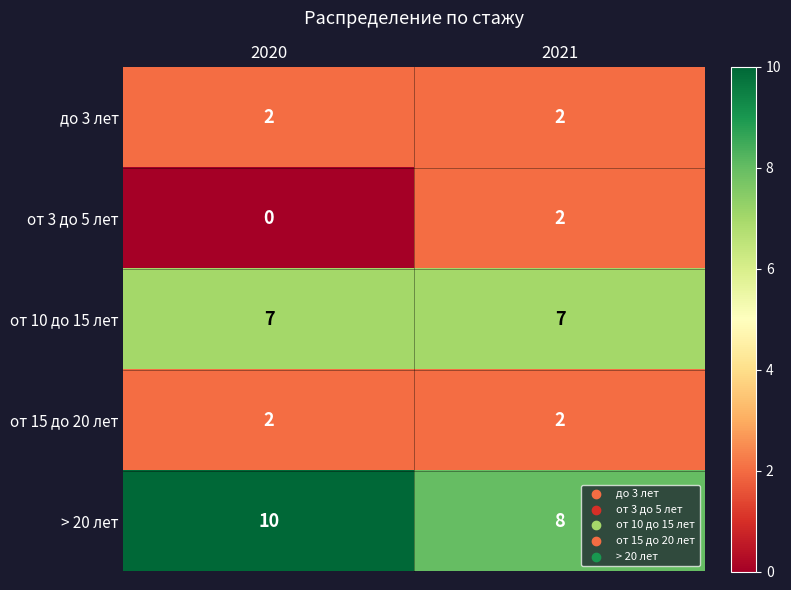

Reading left to right, what are all the values shown in this chart?

до 3 лет: 2	2
от 3 до 5 лет: 0	2
от 10 до 15 лет: 7	7
от 15 до 20 лет: 2	2
> 20 лет: 10	8